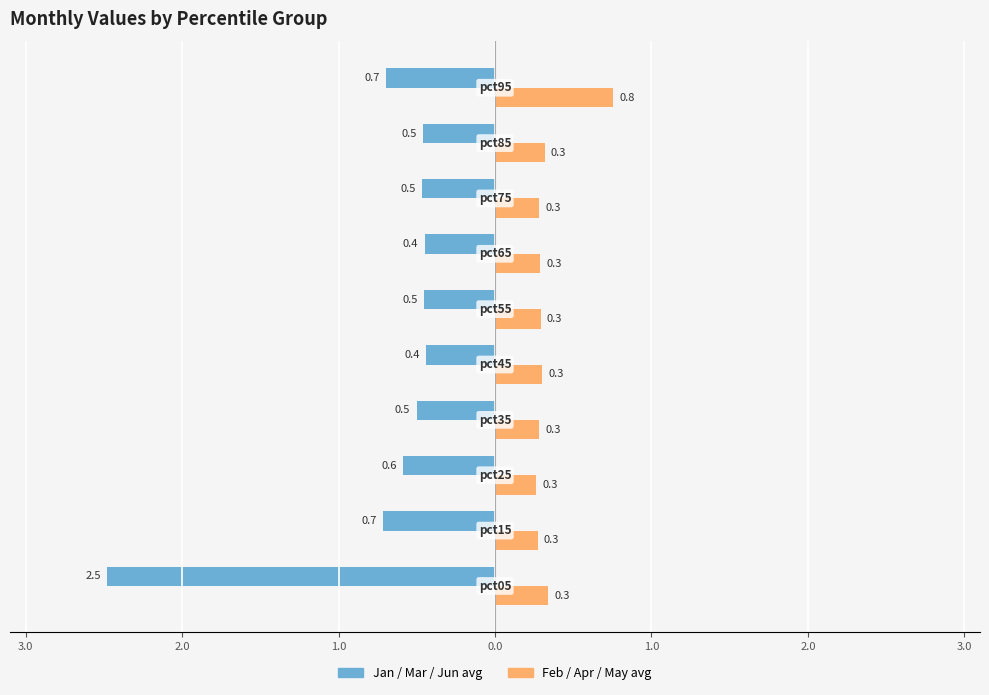

The value of Jan/Mar/Jun avg at 0.0 is -0.3. True or false?

False